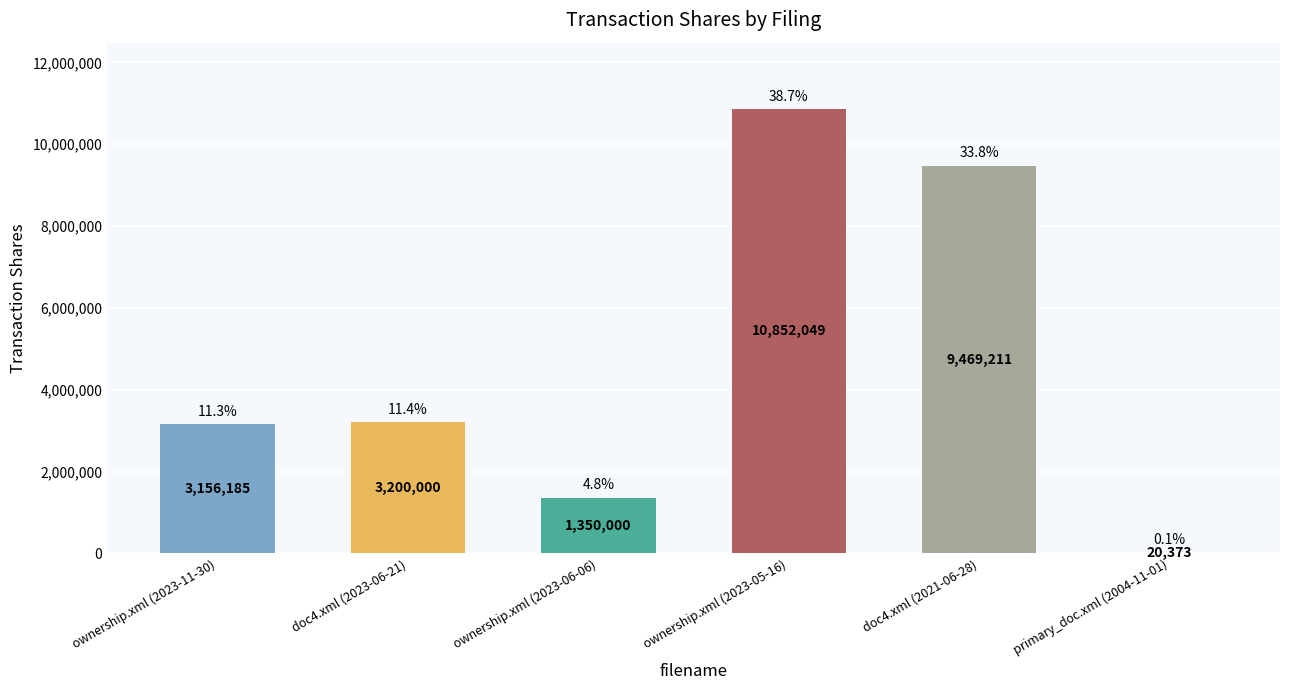

Which category has the highest value across all series?

ownership.xml (2023-05-16)